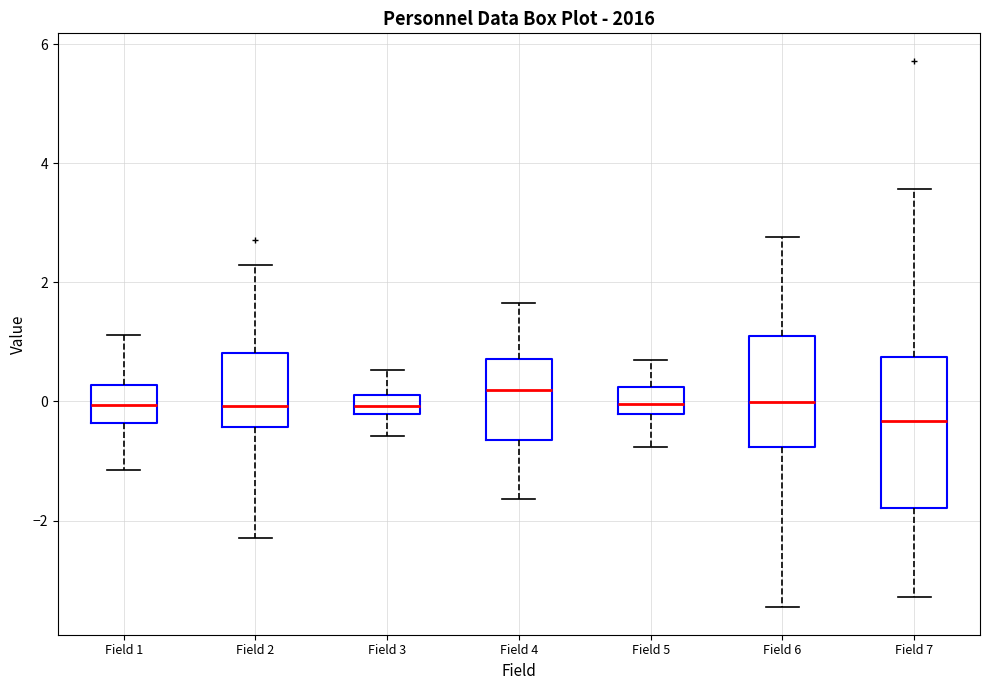

Which box has the lowest median line?

Field 7